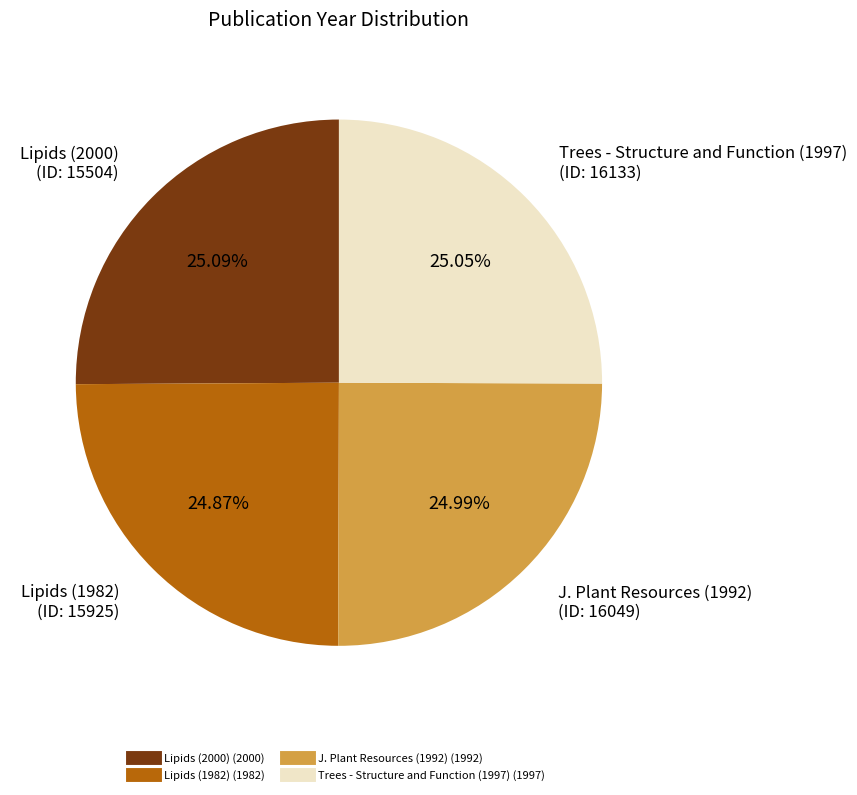

Is there any slice that represents more than half of the pie?

No